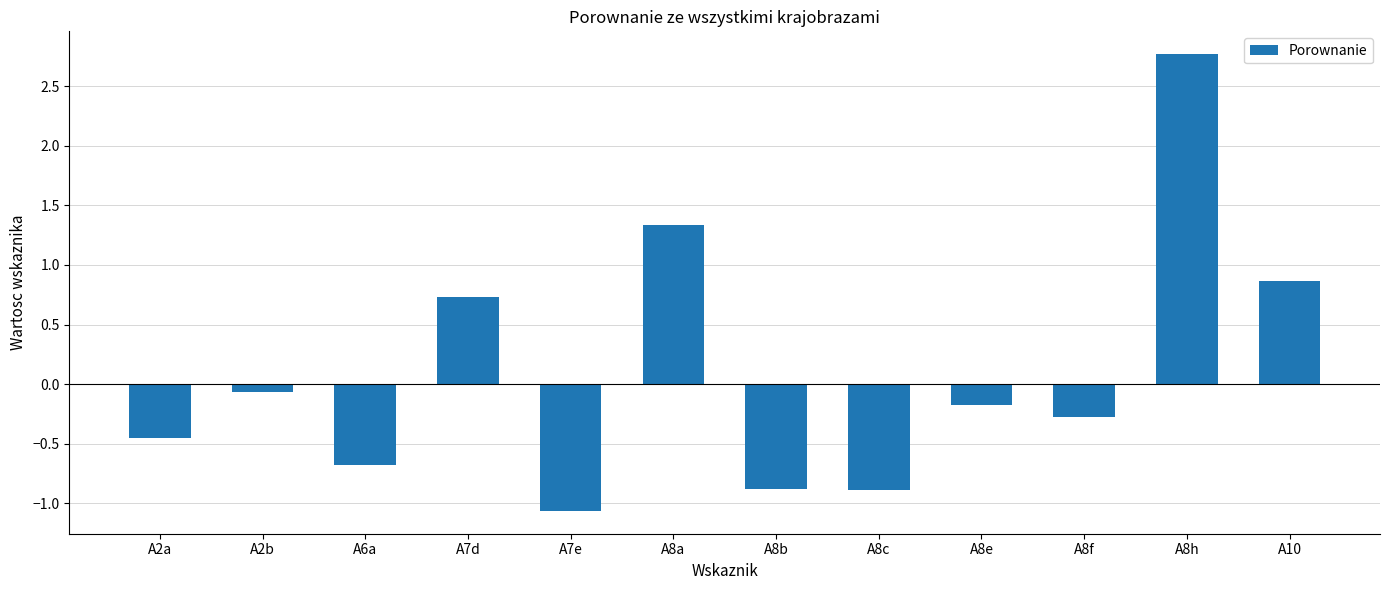

What is the label of the 6th bar from the right?

A8b